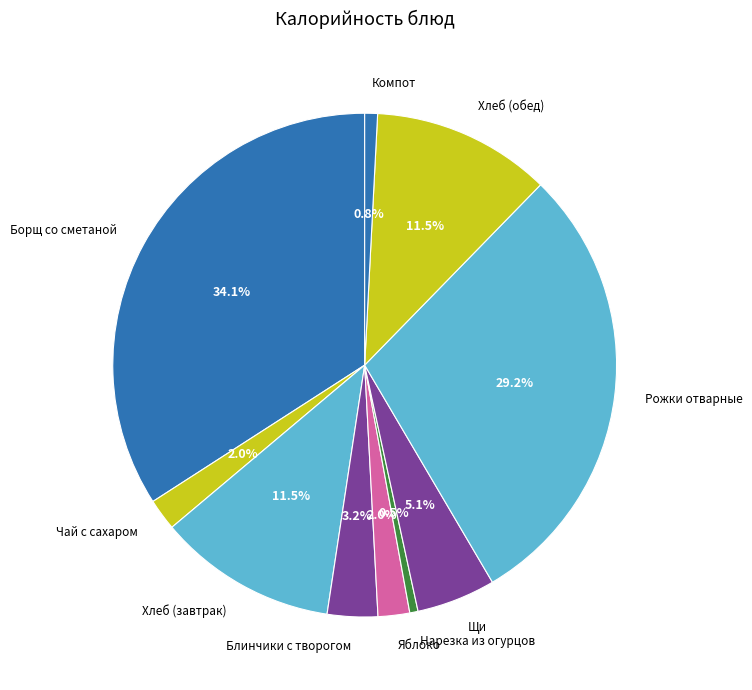

Is the sum of Чай с сахаром and Щи greater than half?

No